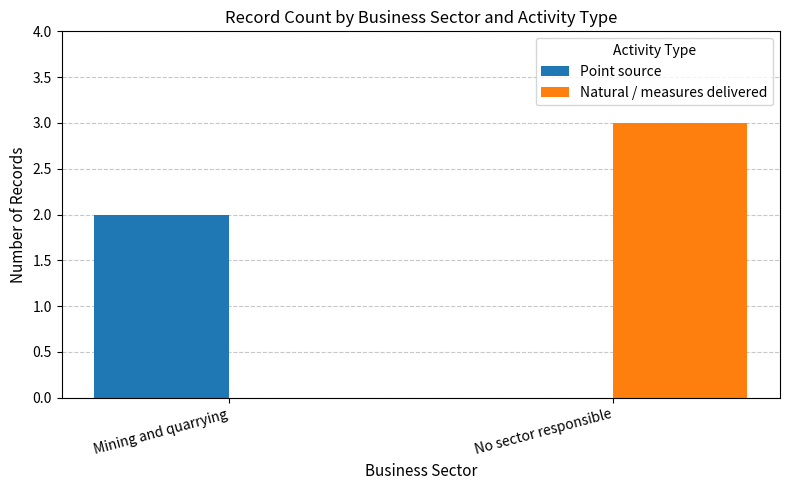

Is the value of Point source at Mining and quarrying greater than the value of Natural / measures delivered at Mining and quarrying?

Yes